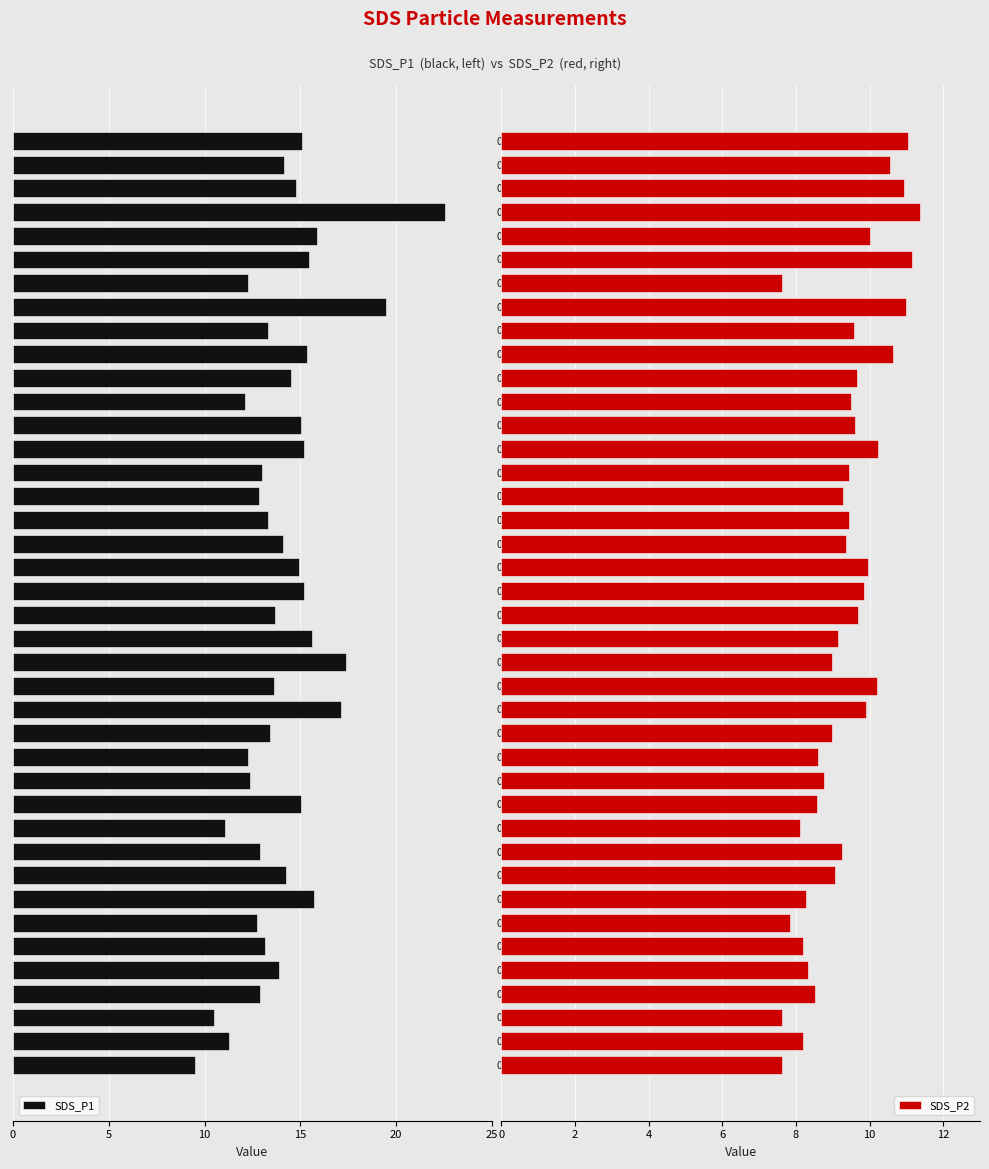

What is the difference between the maximum and second lowest values in the SDS_P2 series?

3.8